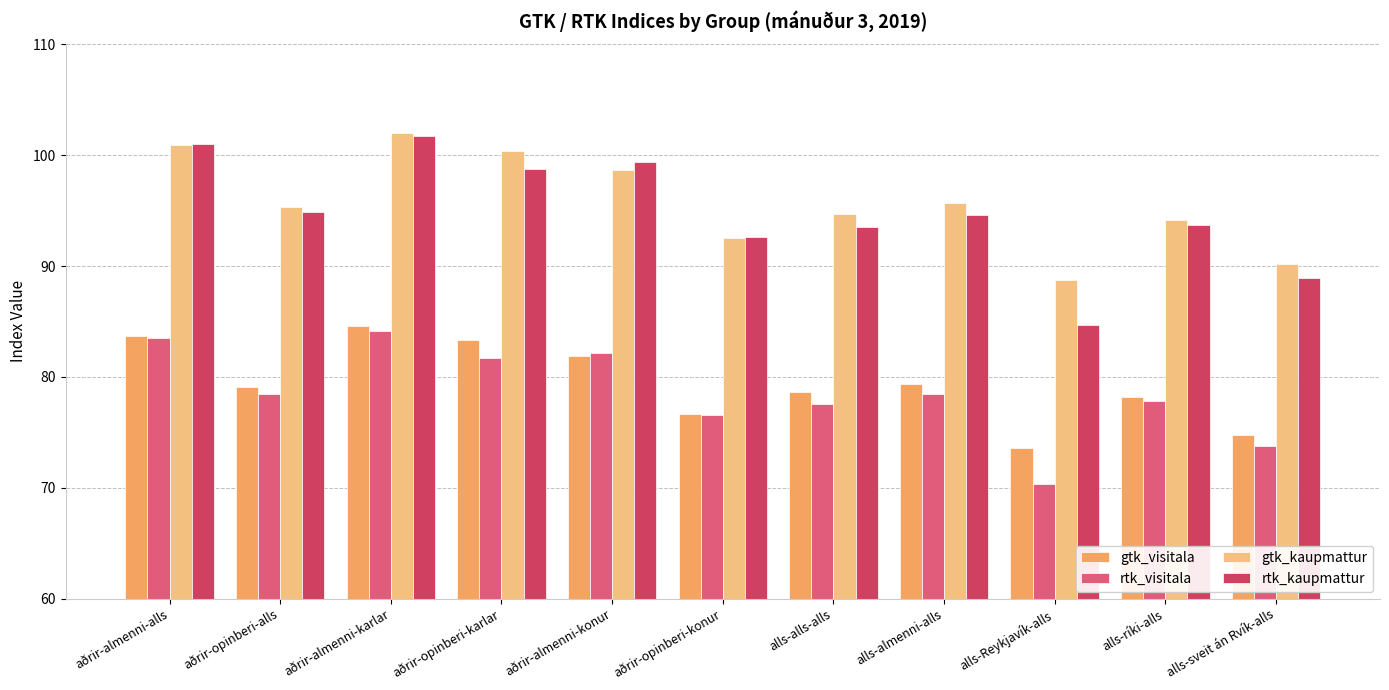

The gtk_kaupmattur series shows 94.2 at alls-ríki-alls. True or false?

True